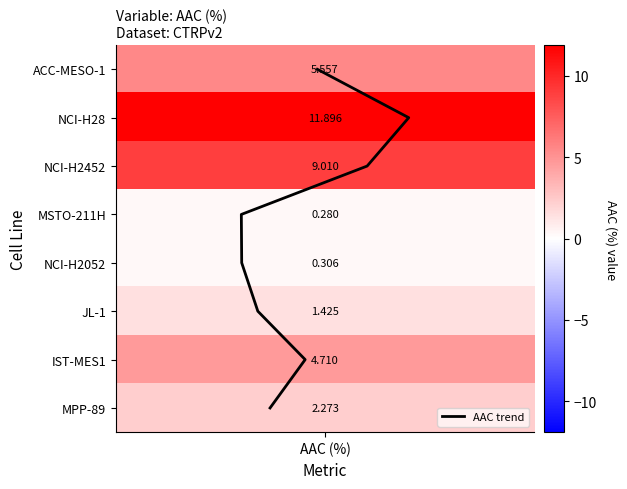

How many values exceed 4?

3